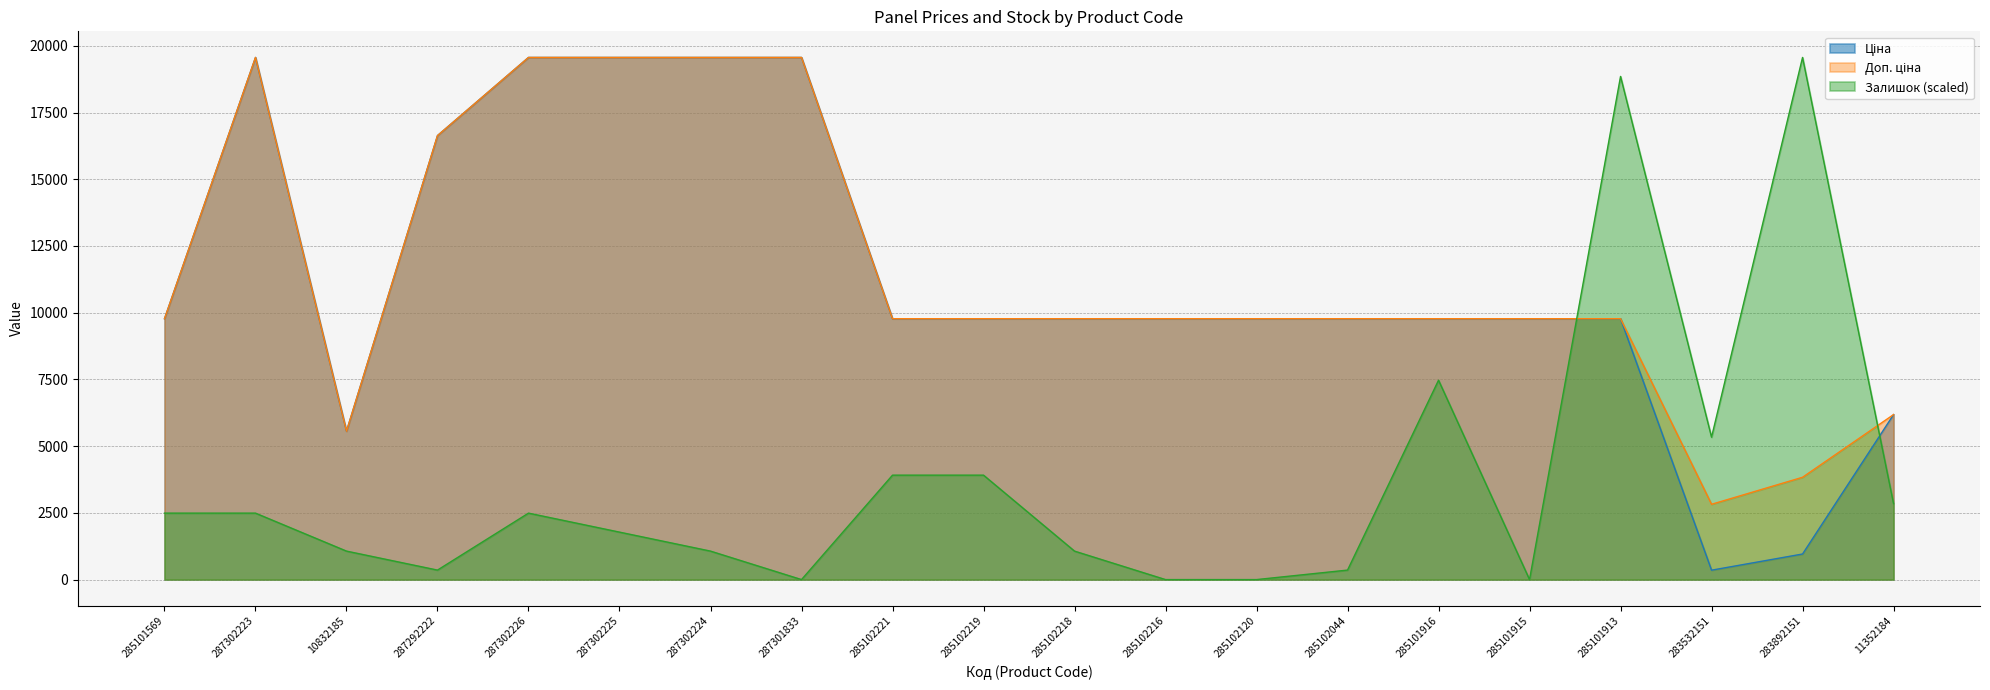

Is it true that Залишок equals 9122.3 at 285102120?

False